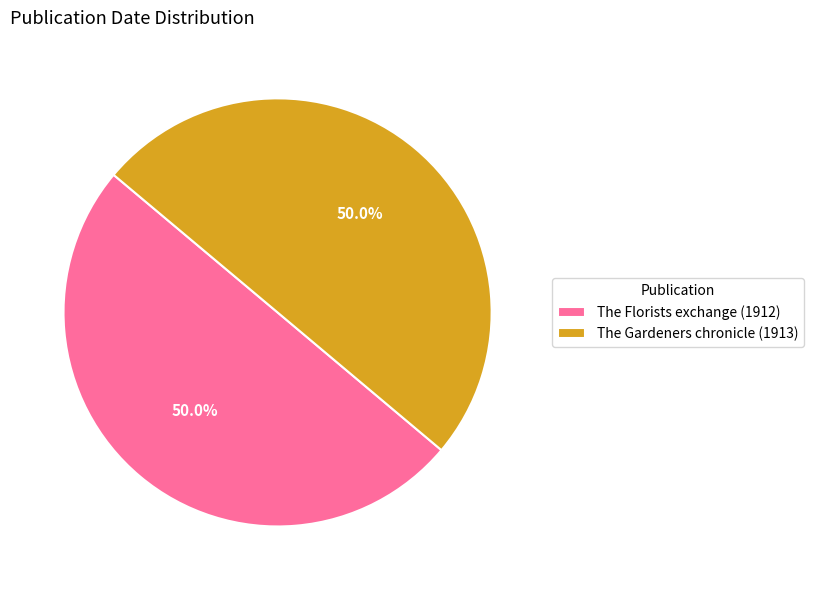

Do The Gardeners chronicle (1913) and The Florists exchange (1912) together represent more than half of the pie?

Yes